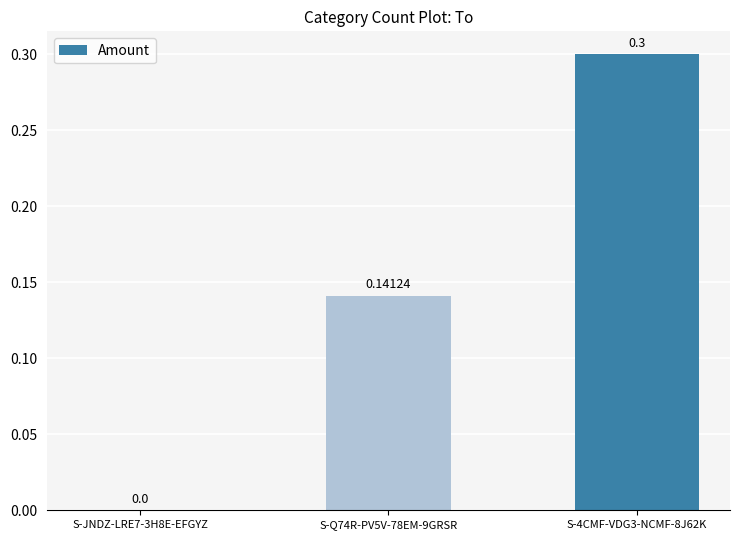

How many values are above zero?

2